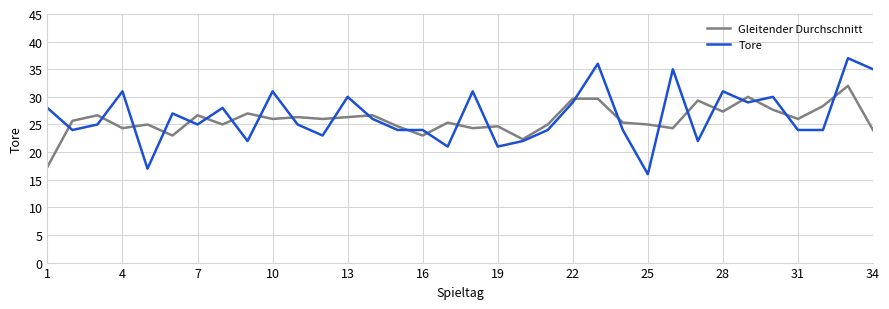

True or false: Gleitender Durchschnitt and Tore intersect in this chart.

True